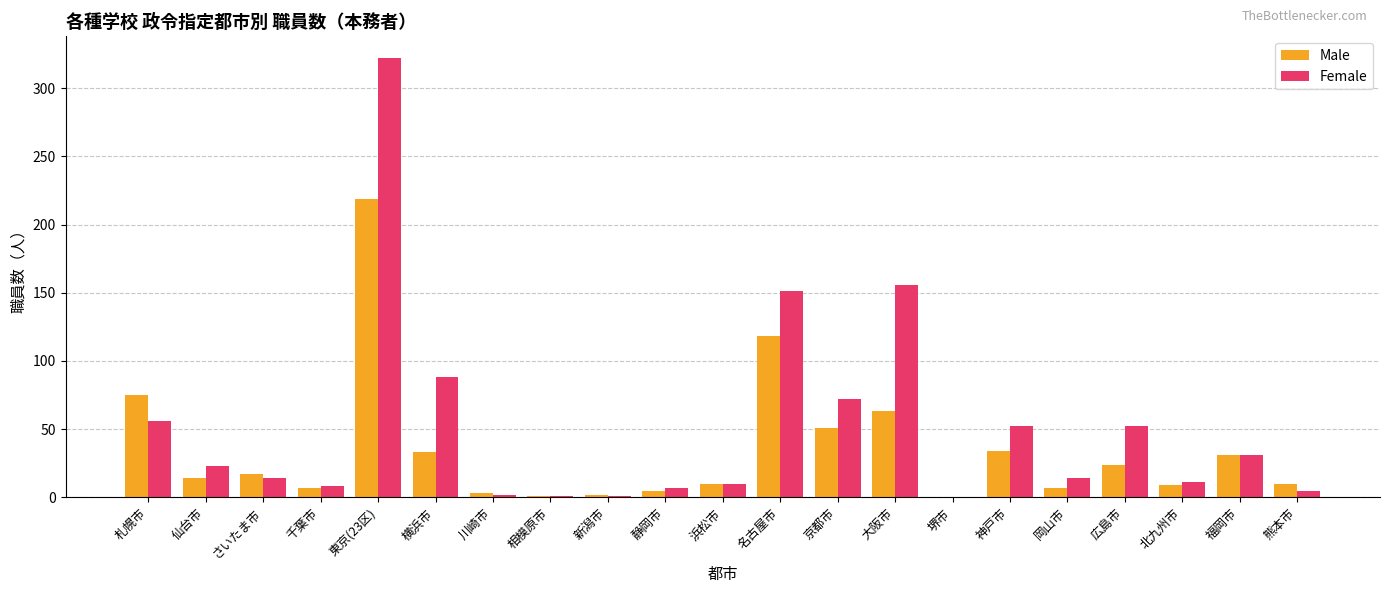

True or false: Female has a value of 52 at 広島市.

True